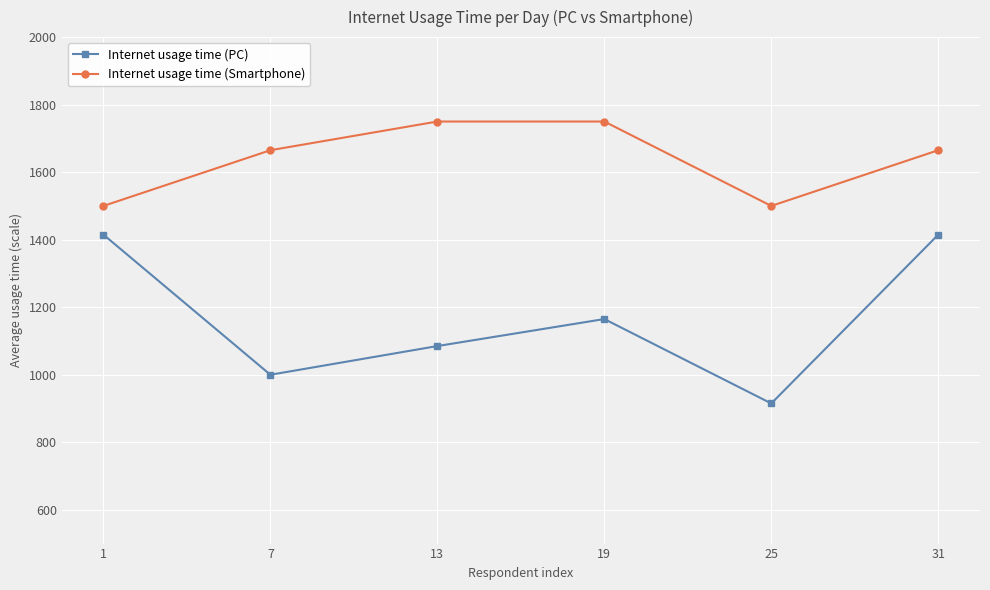

Is it true that Internet usage time (PC) equals 498 at 7?

False